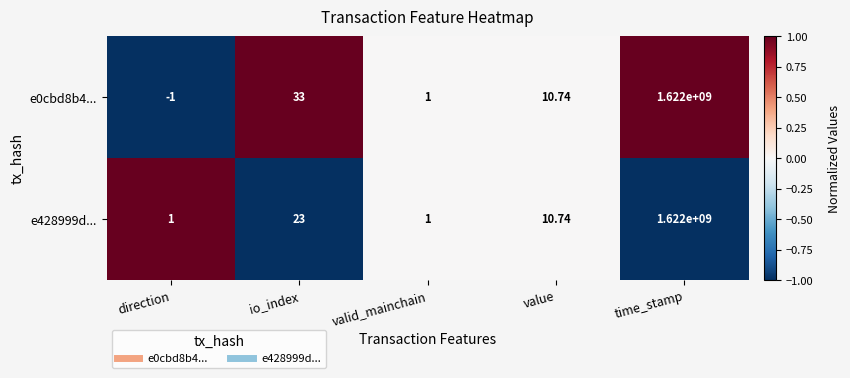

At which label does e428999d... first exceed 10?

io_index